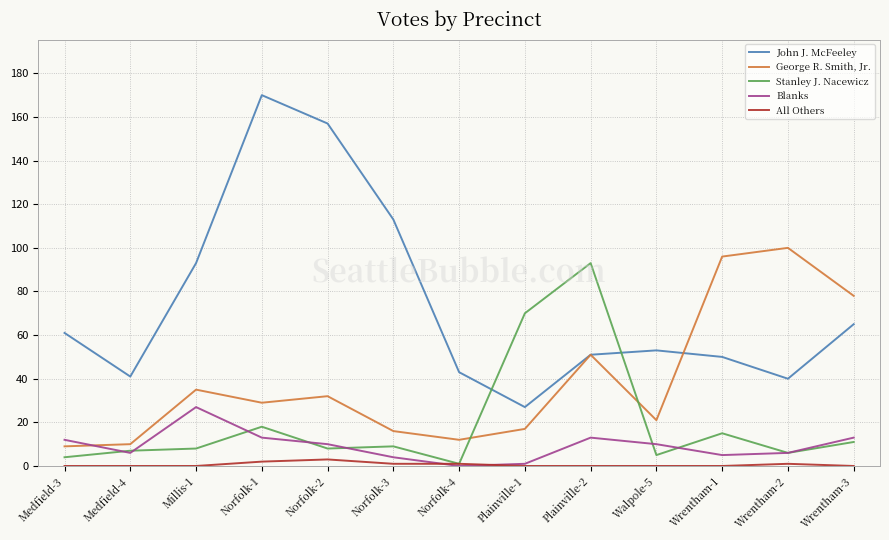

List the series in order of their peak value, lowest first.

All Others, Blanks, Stanley J. Nacewicz, George R. Smith, Jr., John J. McFeeley